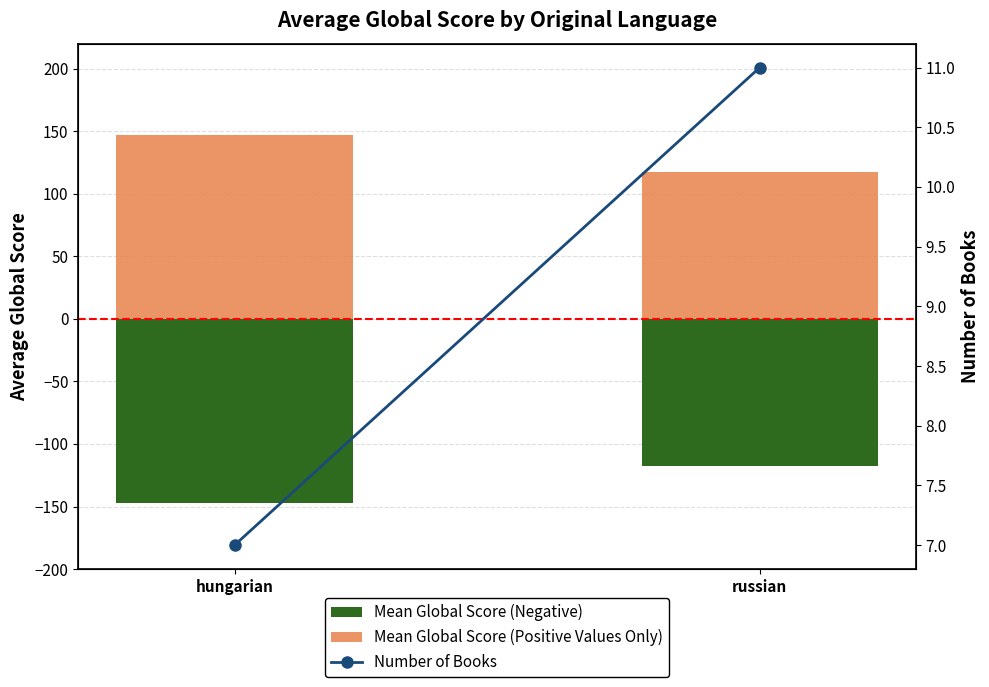

Reading left to right, extract all data points from this chart.

Mean Global Score (Negative): -147.3	-117.5
Mean Global Score (Positive Values Only): 147.3	117.5
Number of Books: 7.0	11.0